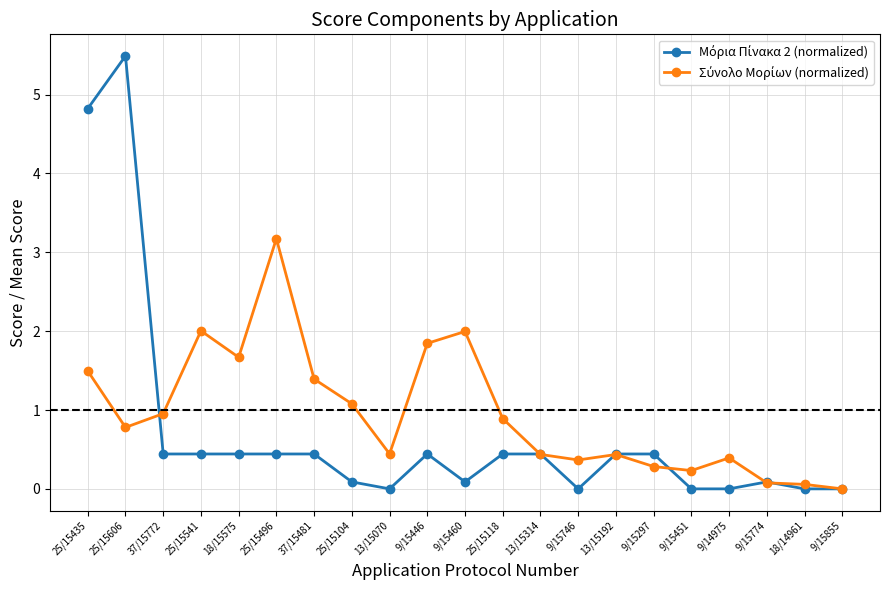

What is the label of the 15th point from the left?

13/15192